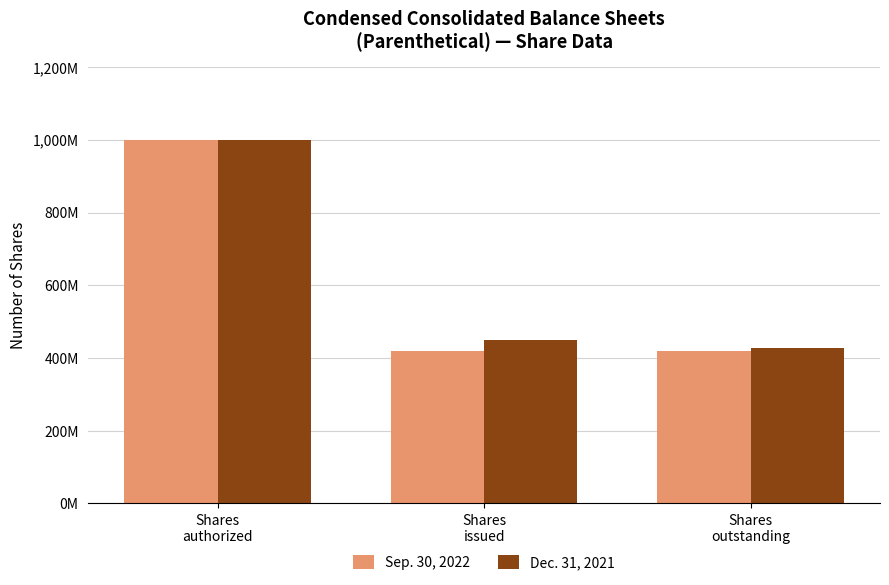

Are the bars horizontal?

No